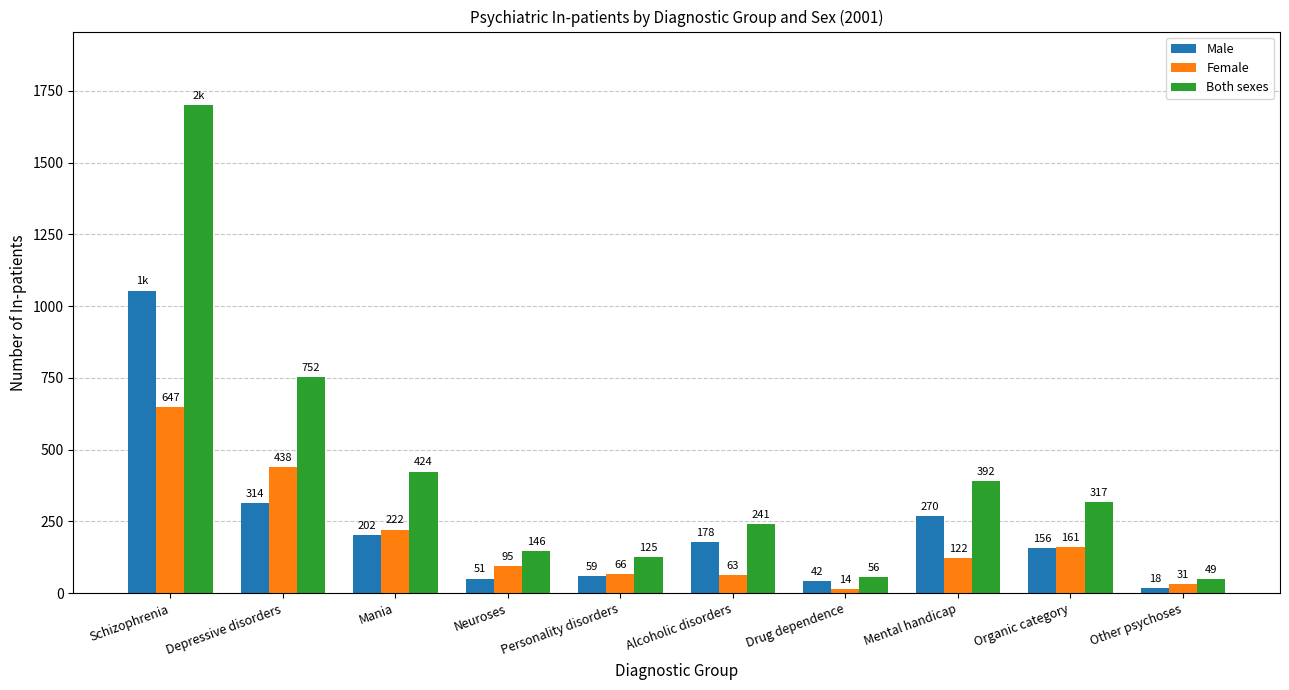

What is the minimum value shown in the chart?

14